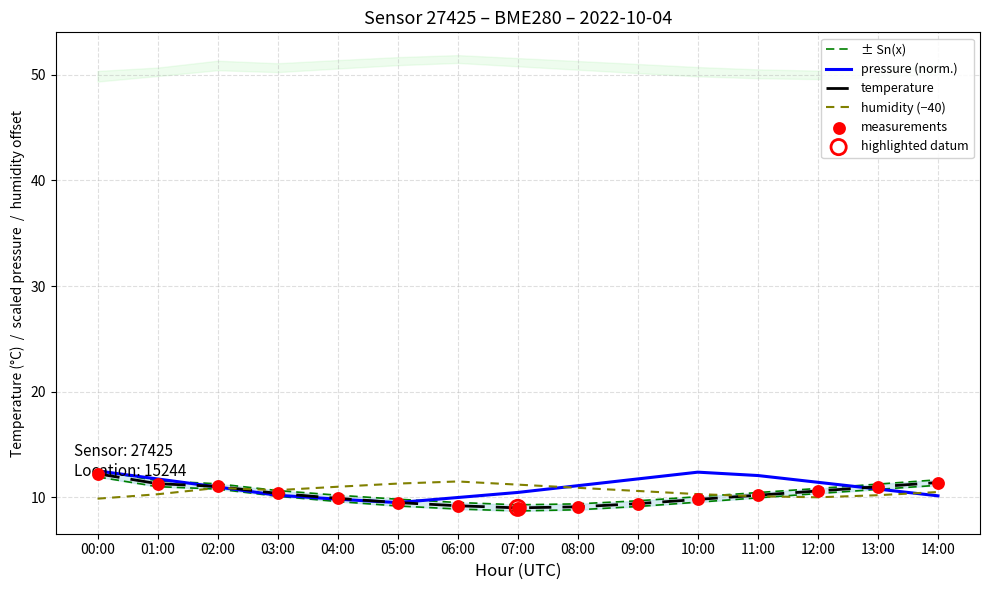

Which series has the largest total across all categories?

pressure (norm.)